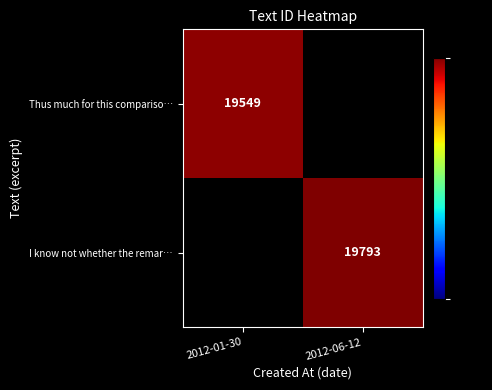

Which category has the highest value across all series?

2012-06-12